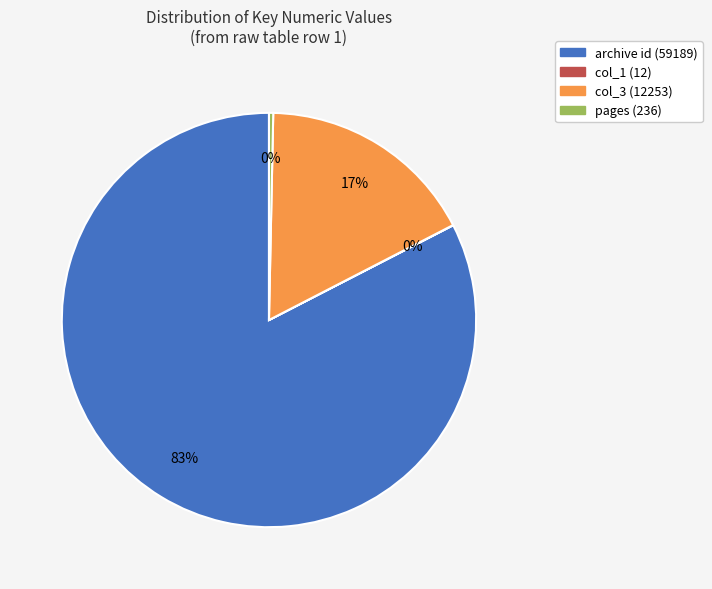

To the nearest percent, what is the difference between the largest and smallest slice percentages?

83%